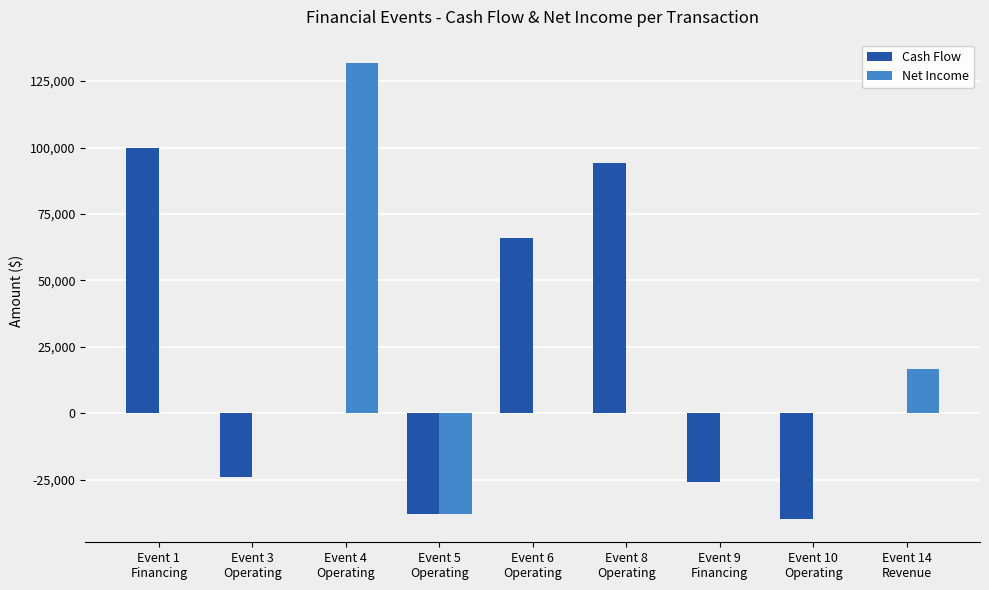

What is the total value across all series at Event 3
Operating?

-24000